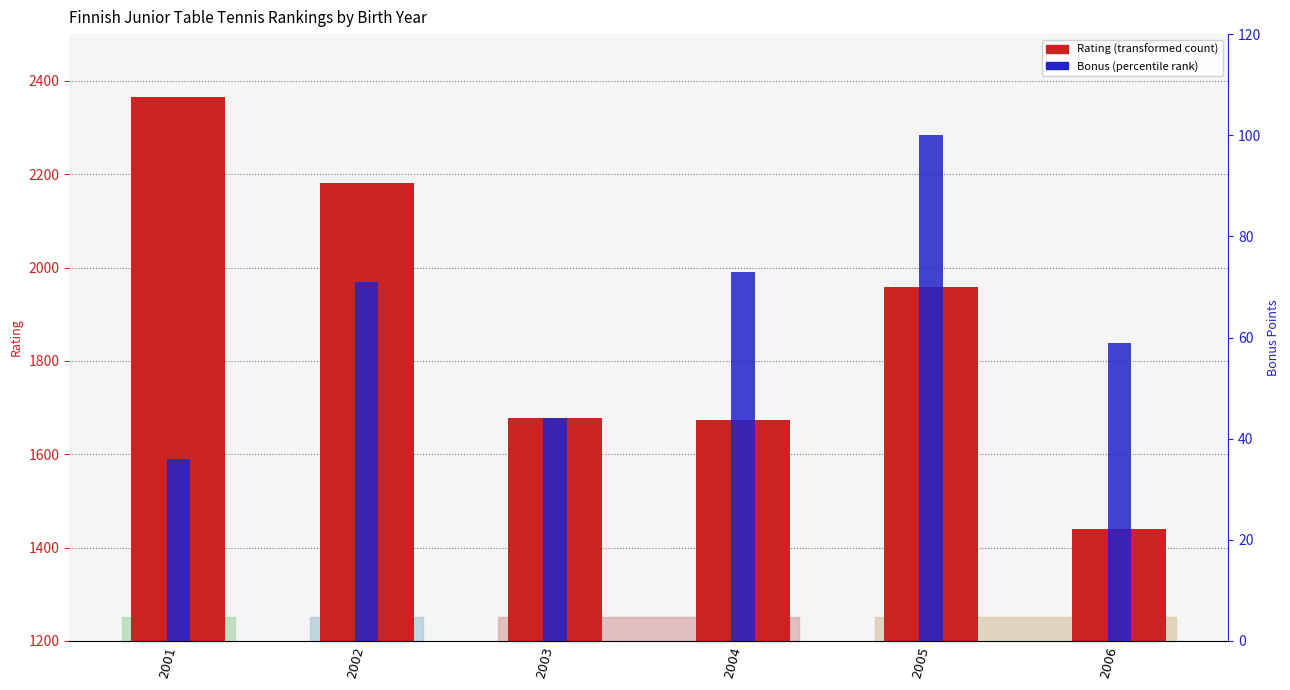

How many values are below 1959?

3